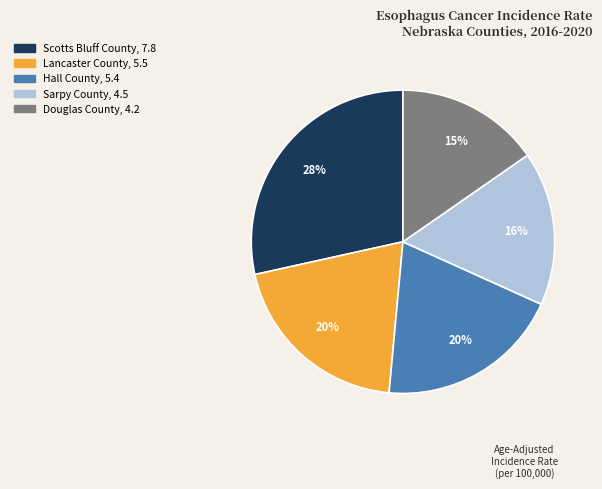

How many slices are in this pie chart?

5